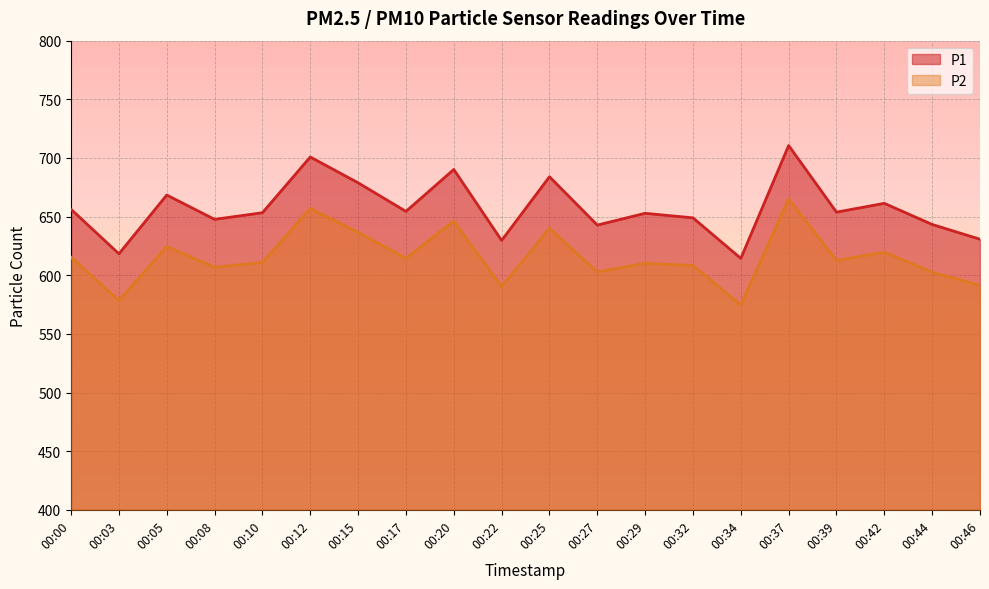

The value of P2 at 00:42 is 619.6. True or false?

True